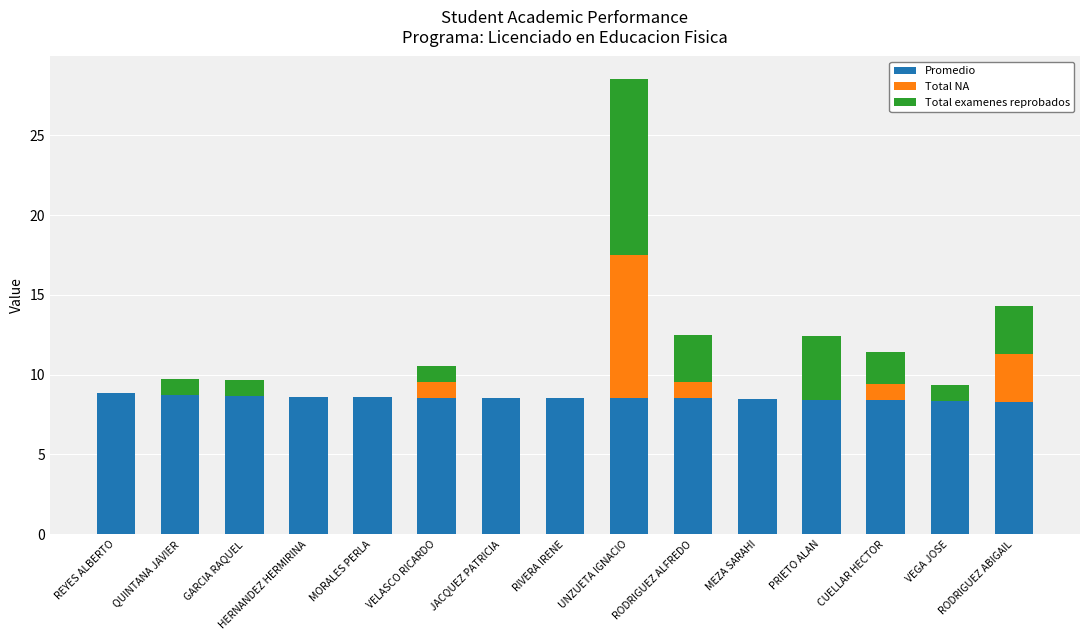

What value does the Promedio series have at HERNANDEZ HERMIRINA?

8.6